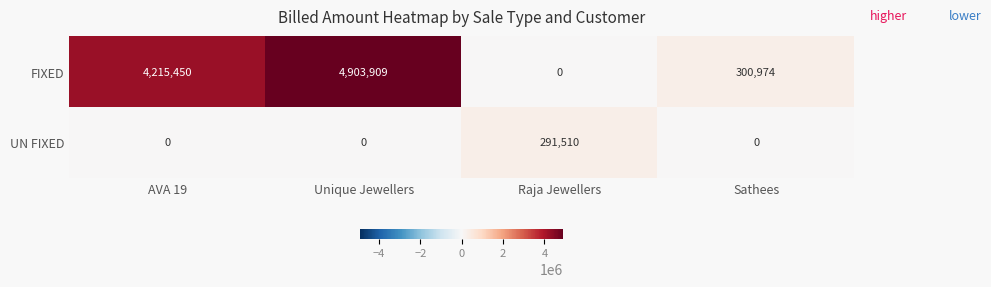

At Unique Jewellers, list the series in order from smallest to largest.

UN FIXED, FIXED